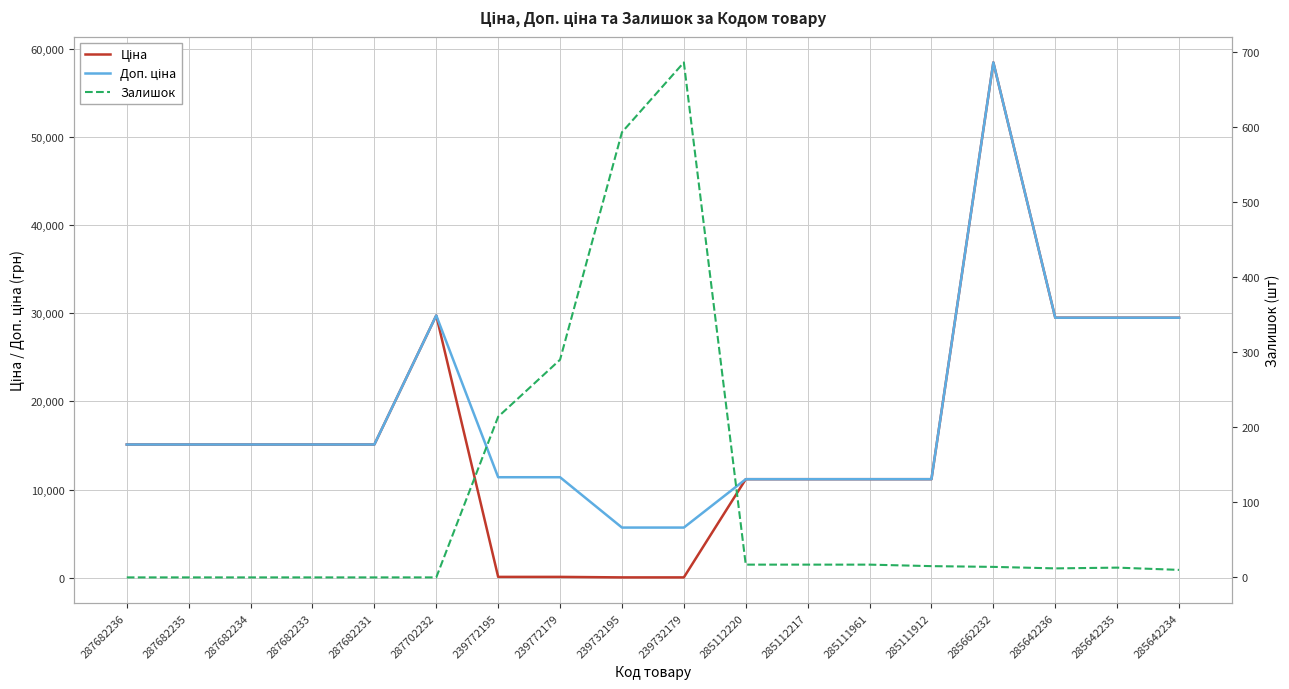

At how many categories does at least one series exceed 58113?

1